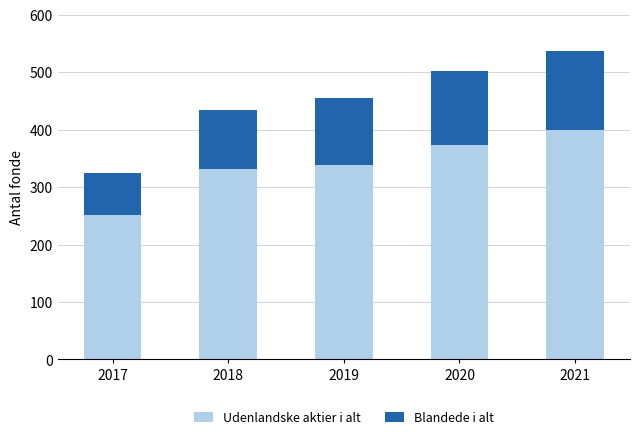

At which label is Udenlandske aktier i alt closest to 325?

2018